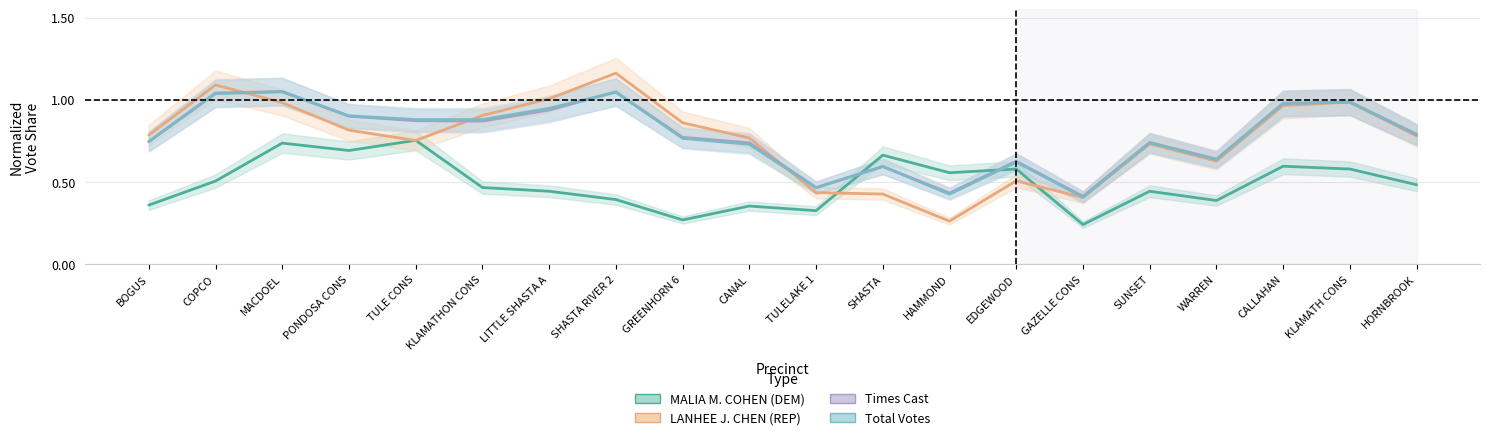

Reading left to right, what are all the values shown in this chart?

MALIA M. COHEN (DEM): 0.4	0.5	0.7	0.7	0.8	0.5	0.4	0.4	0.3	0.4	0.3	0.7	0.6	0.6	0.2	0.4	0.4	0.6	0.6	0.5
LANHEE J. CHEN (REP): 0.8	1.1	1.0	0.8	0.8	0.9	1.0	1.2	0.9	0.8	0.4	0.4	0.3	0.5	0.4	0.7	0.6	1.0	1.0	0.8
Times Cast: 0.7	1.0	1.1	0.9	0.9	0.9	0.9	1.0	0.8	0.7	0.5	0.6	0.4	0.6	0.4	0.7	0.6	1.0	1.0	0.8
Total Votes: 0.7	1.0	1.0	0.9	0.9	0.9	0.9	1.0	0.8	0.7	0.5	0.6	0.4	0.6	0.4	0.7	0.6	1.0	1.0	0.8